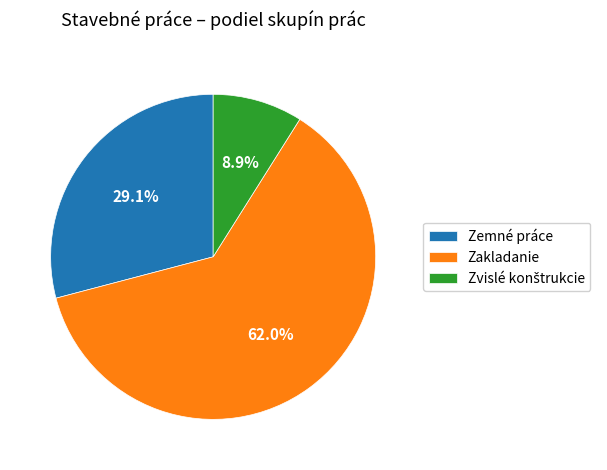

How much of the chart is everything except Zakladanie?

38.0%